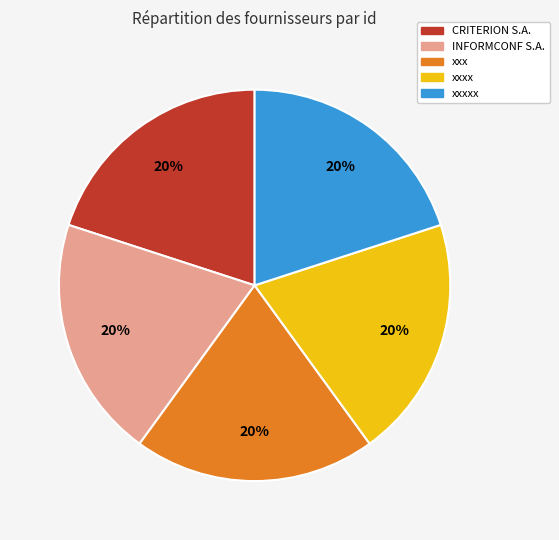

The xxxxx slice represents 20% of the pie. True or false?

True